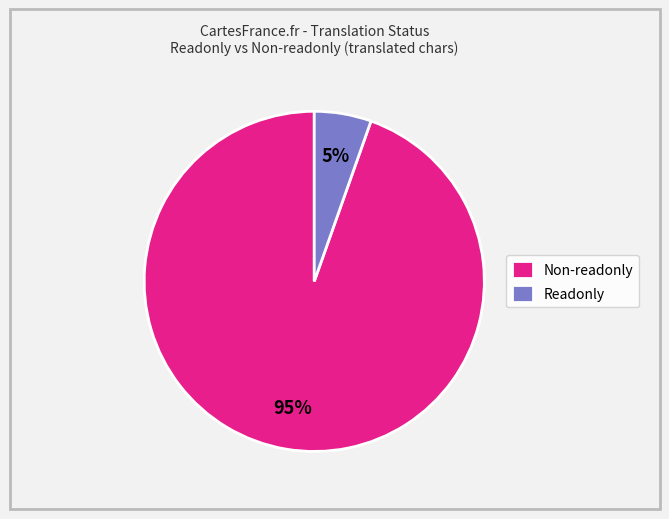

Which category has the smallest portion of the pie?

Readonly